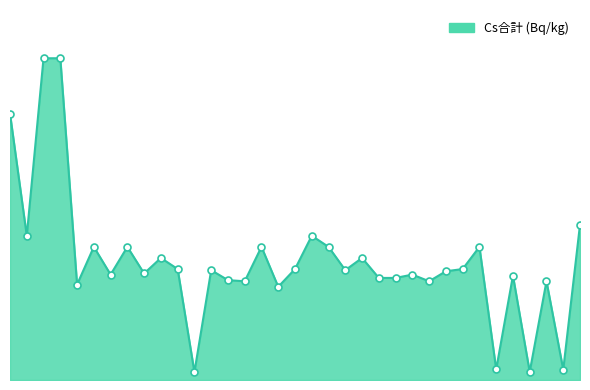

At which category does the data reach its first local valley?

2